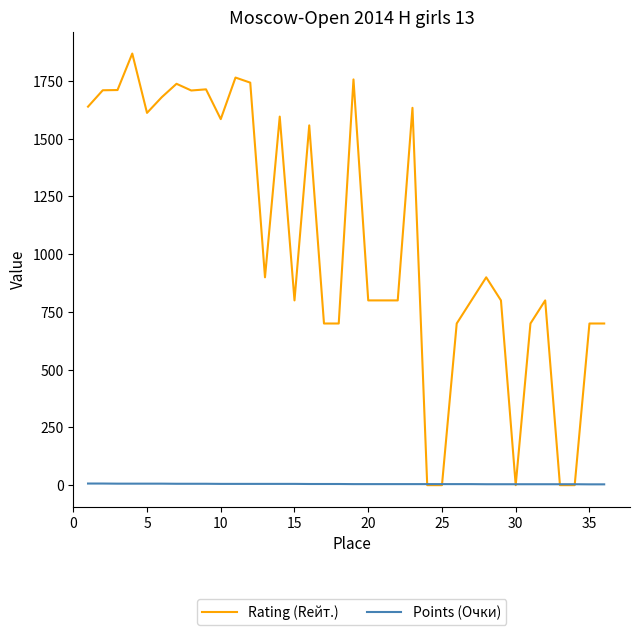

Which series has the largest total across all categories?

Rating (Rейт.)